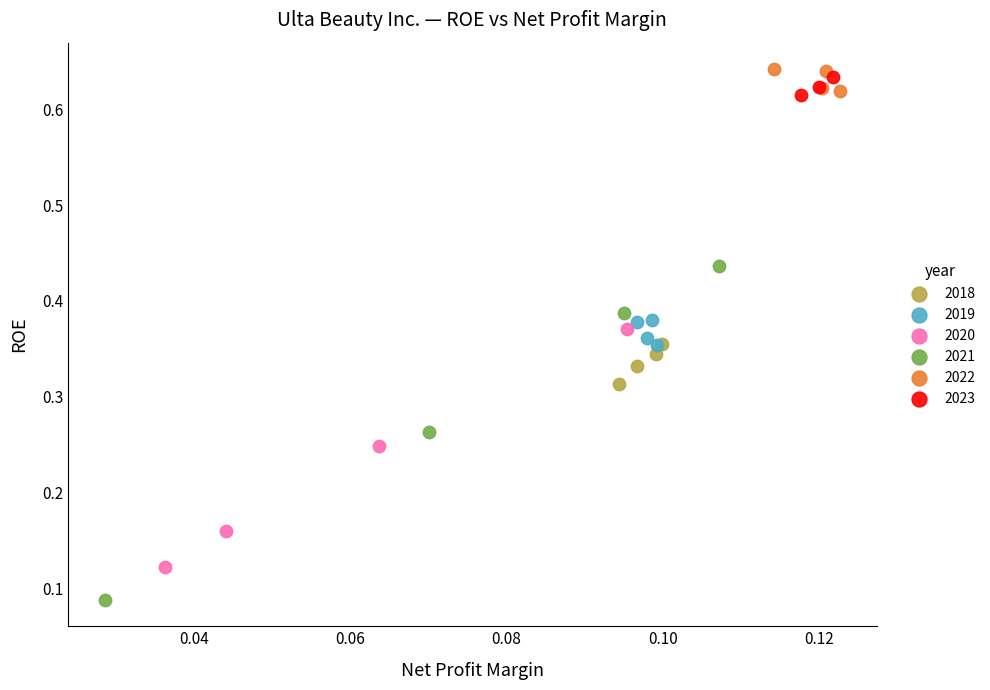

Which series contains the lowest Y value?

2021